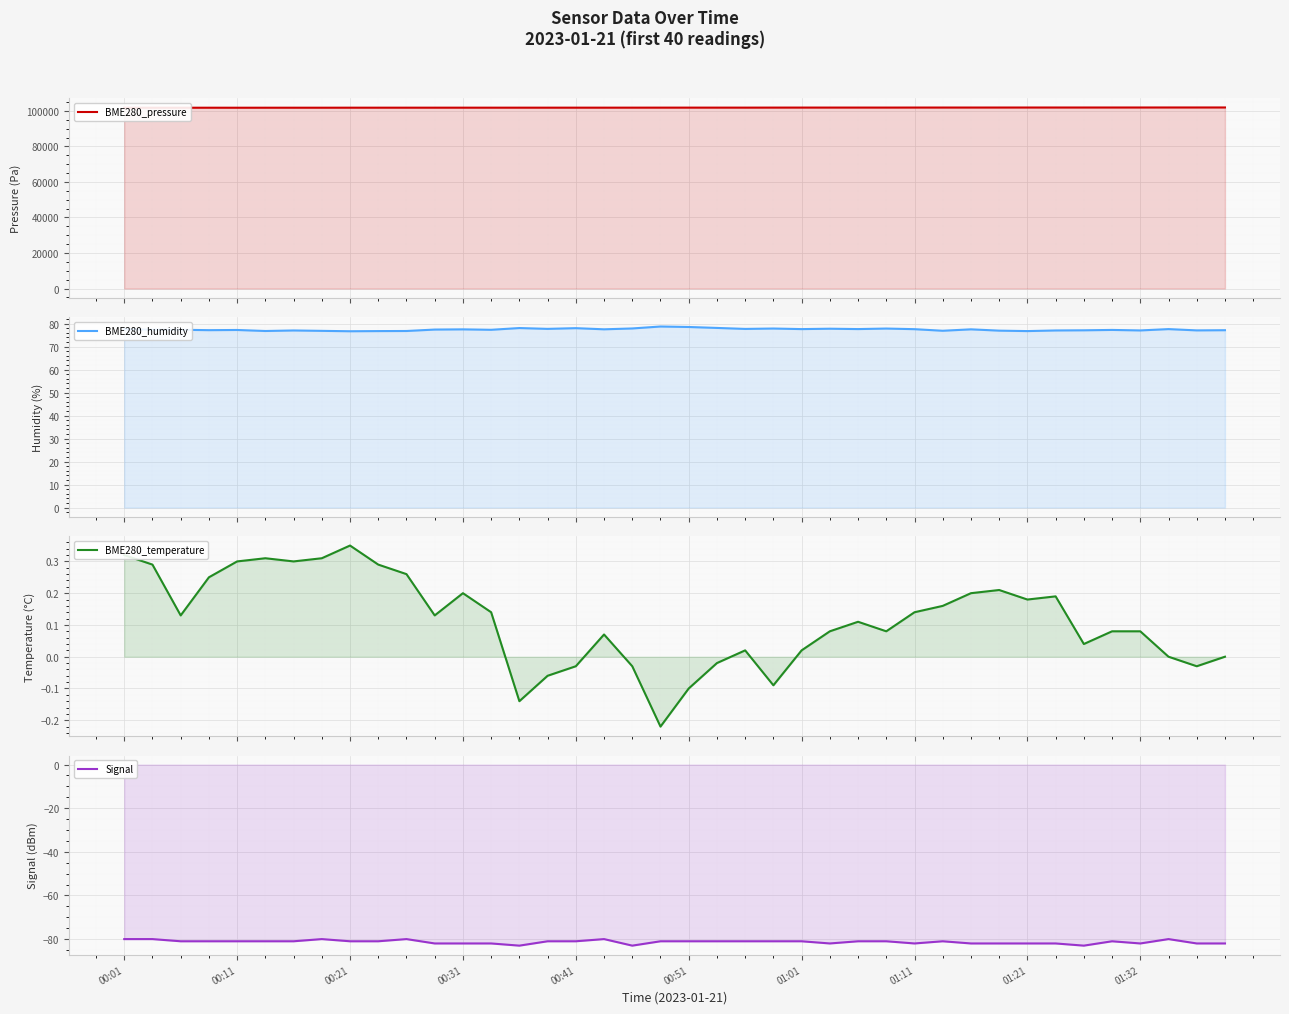

Which series has the widest spread of values?

BME280_pressure